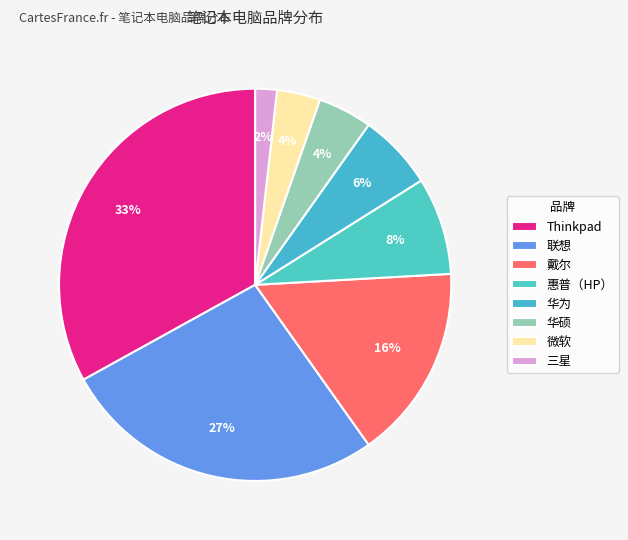

Is the sum of 华硕 and 联想 greater than half?

No